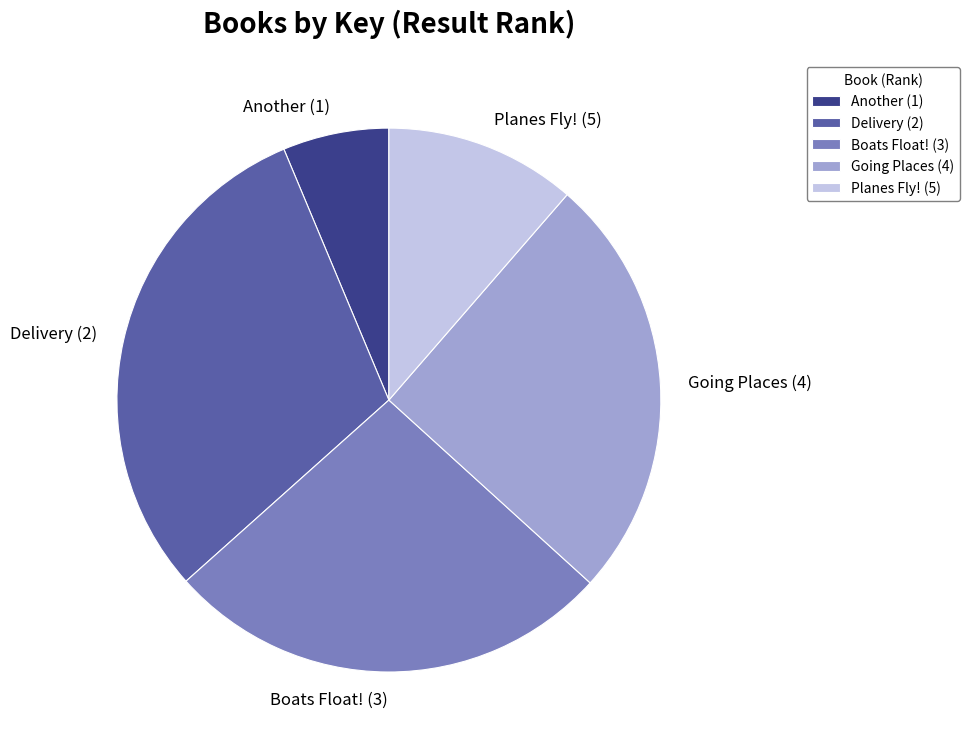

The Delivery (2) slice represents 23% of the pie. True or false?

False